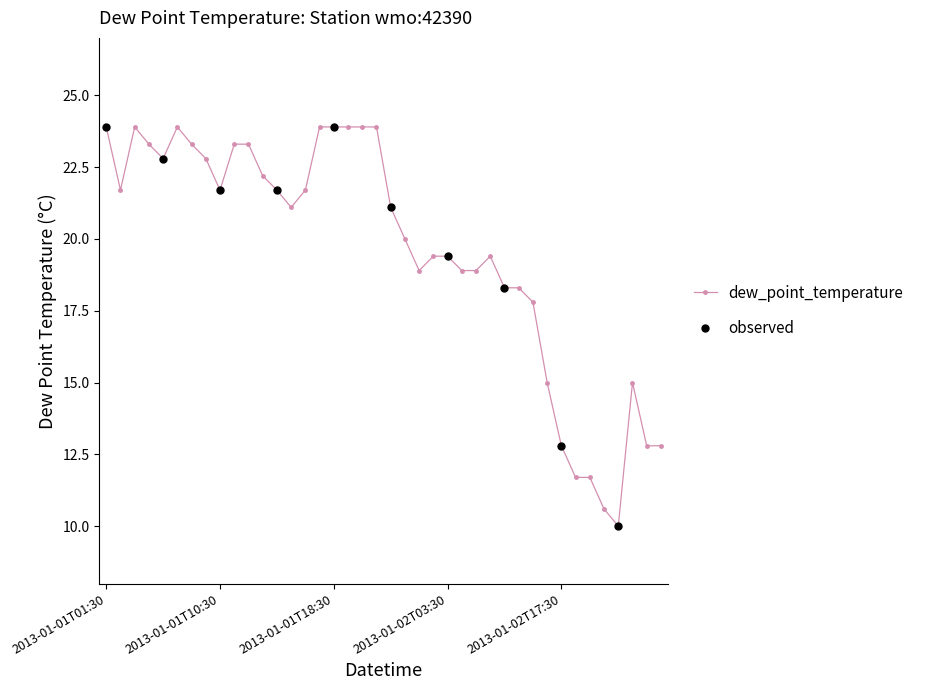

What is the difference between the second highest and second lowest values?

13.3